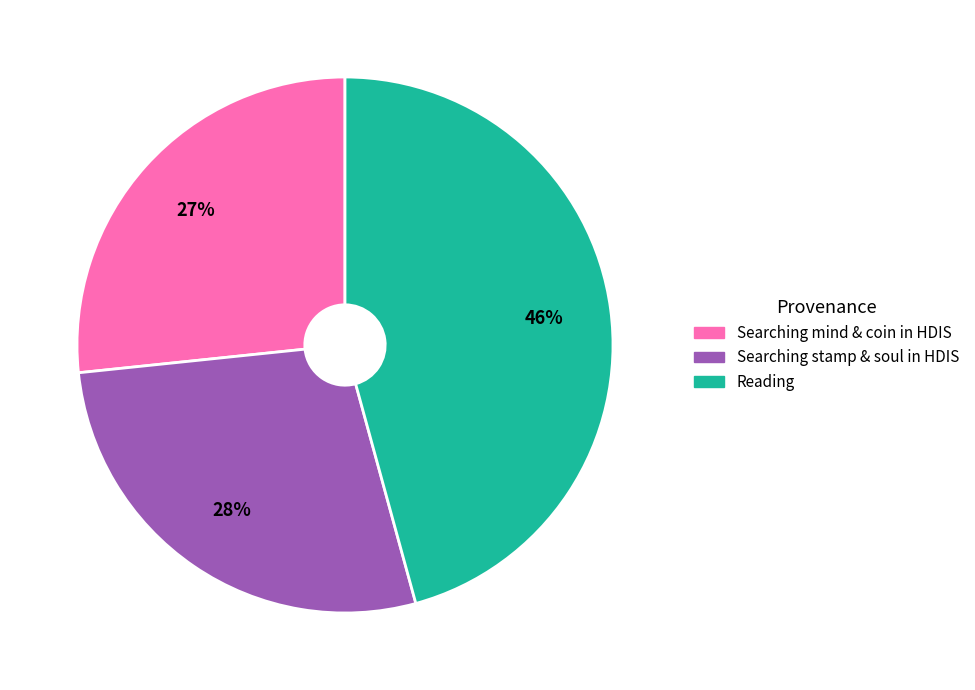

Is the sum of Searching stamp & soul in HDIS and Searching mind & coin in HDIS greater than half?

Yes